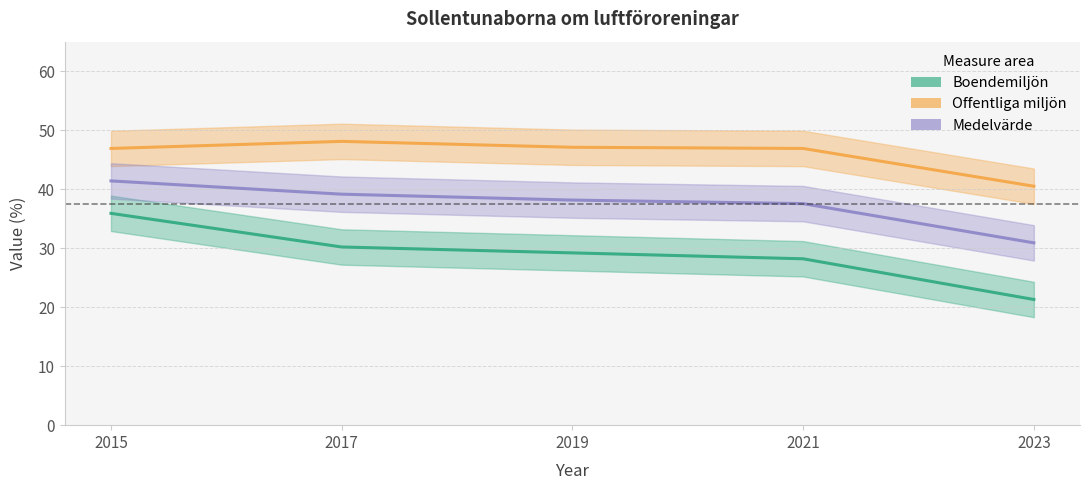

Reading left to right, extract all data points from this chart.

Boendemiljön: 2015=35.9	2017=30.2	2019=29.2	2021=28.2	2023=21.3
Offentliga miljön: 2015=46.9	2017=48.1	2019=47.1	2021=46.9	2023=40.5
Medelvärde: 2015=41.4	2017=39.1	2019=38.1	2021=37.5	2023=30.9